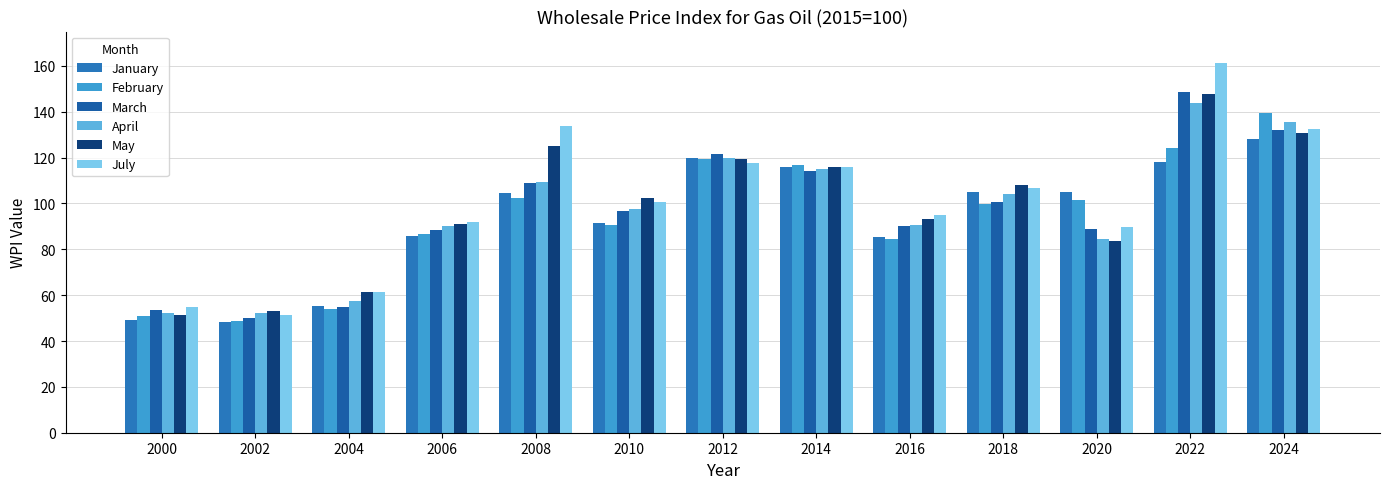

Rank the series by their maximum value, from highest to lowest.

July, March, May, April, February, January